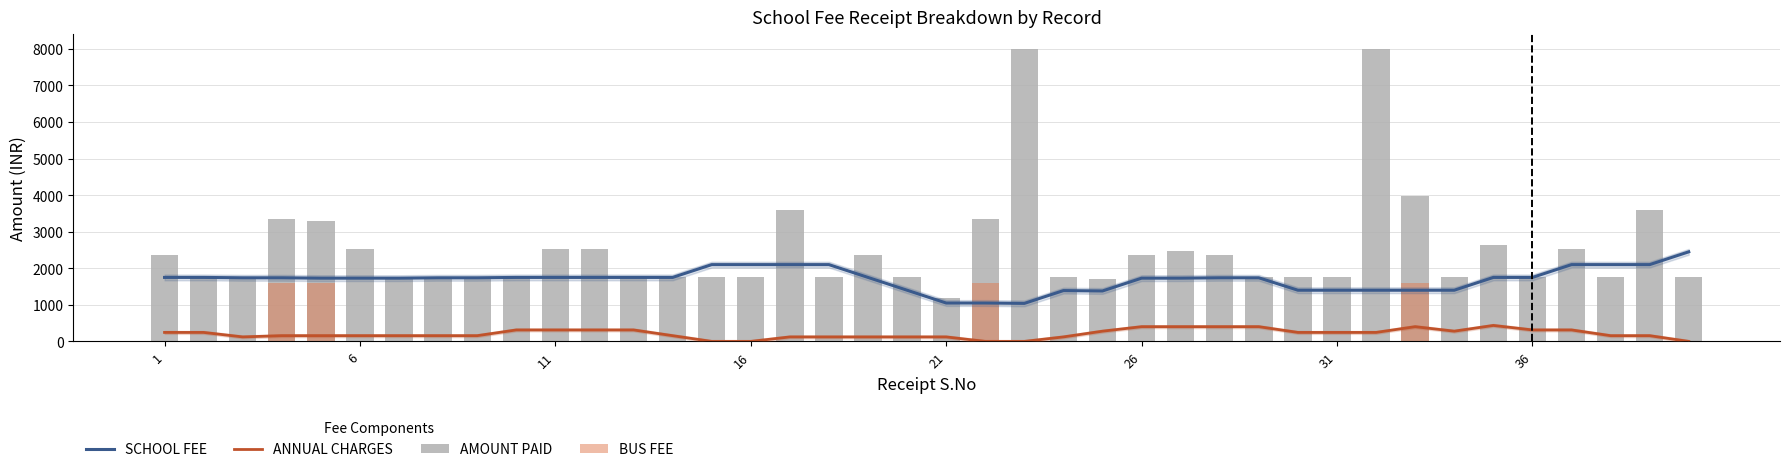

Reading left to right, what are all the values shown in this chart?

SCHOOL FEE: 1750	1750	1740	1740	1730	1730	1730	1740	1740	1750	1750	1750	1750	1750	2100	2100	2100	2100	1750	1400	1050	1050	1040	1390	1380	1730	1730	1740	1740	1400	1400	1400	1400	1400	1750	1750	2100	2100	2100	2450
ANNUAL CHARGES: 246	246	123	157	157	157	157	157	157	314	314	314	314	157	0	0	123	123	123	123	123	0	0	123	280	403	403	403	403	246	246	246	403	280	437	314	314	157	157	0
AMOUNT PAID: 2365	1750	1750	3350	3300	2535	1700	1750	1750	1750	2535	2535	1750	1750	1750	1750	3600	1750	2365	1750	1200	3350	8000	1750	1700	2365	2485	2365	1750	1750	1750	8000	3965	1750	2635	1750	2535	1750	3600	1750
BUS FEE: 0	0	0	1600	1600	0	0	0	0	0	0	0	0	0	0	0	0	0	0	0	0	1600	0	0	0	0	0	0	0	0	0	0	1600	0	0	0	0	0	0	0